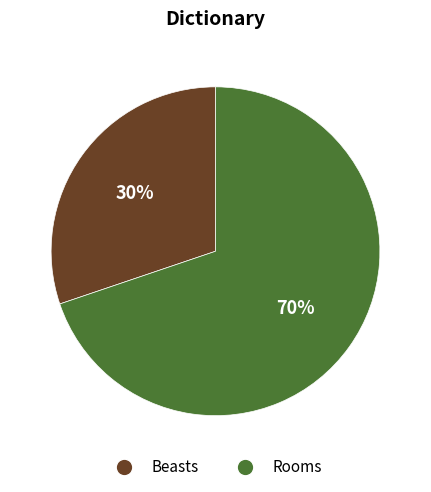

Is it true that Beasts is 30% of the pie?

True